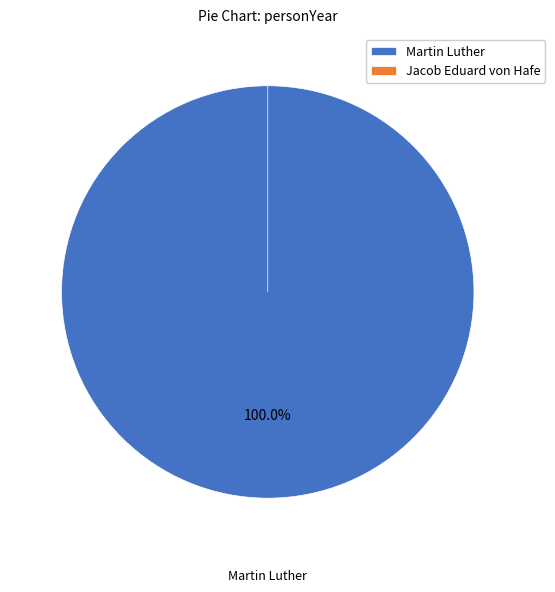

The Jacob Eduard von Hafe slice represents 5% of the pie. True or false?

False